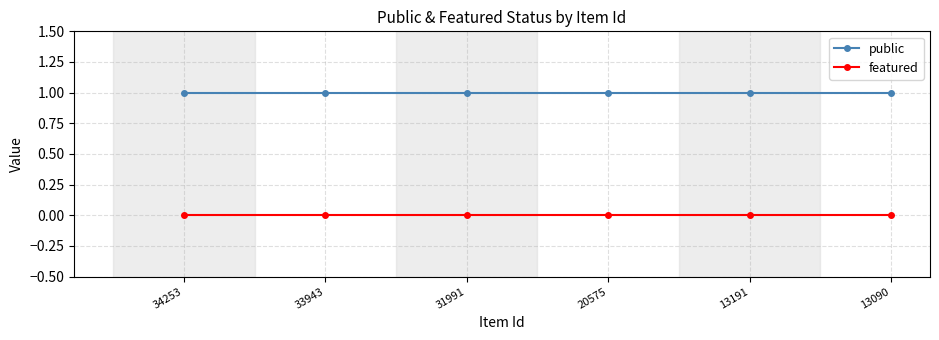

Rank the series by their maximum value, from lowest to highest.

featured, public